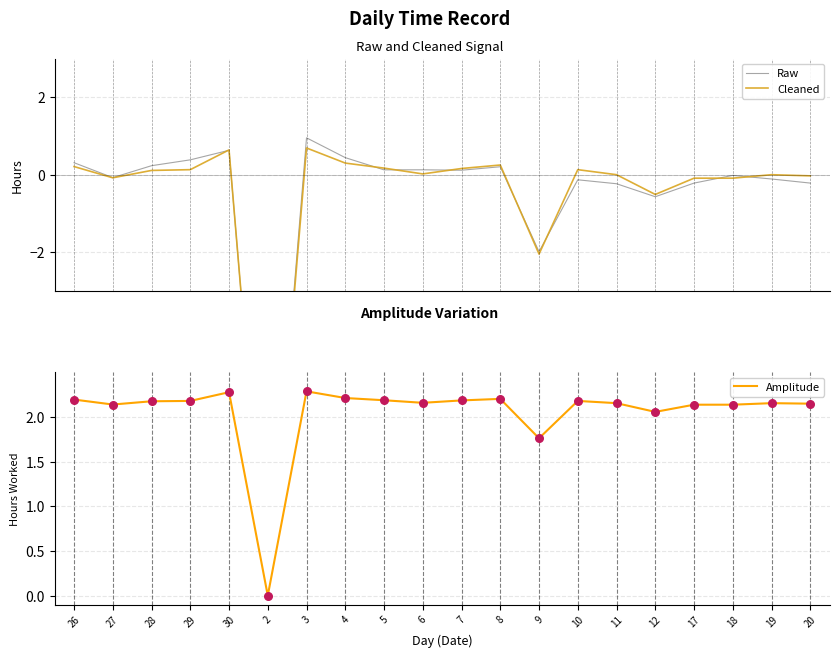

What are all the series names shown in the legend?

Raw, Cleaned, Amplitude